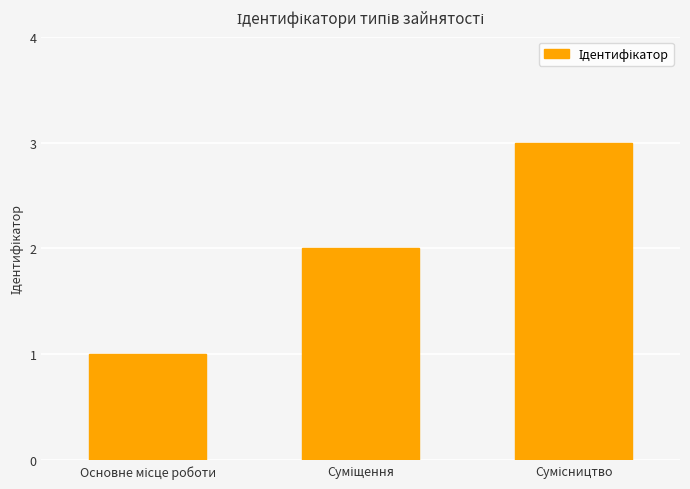

Count the number of data series in this chart.

1